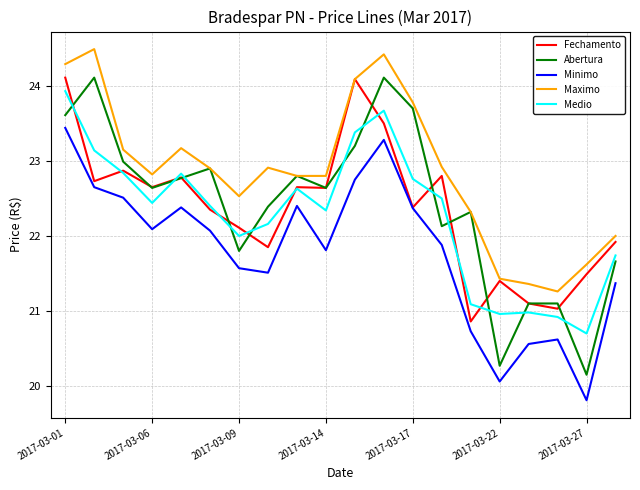

What is the minimum value shown in the chart?

19.8